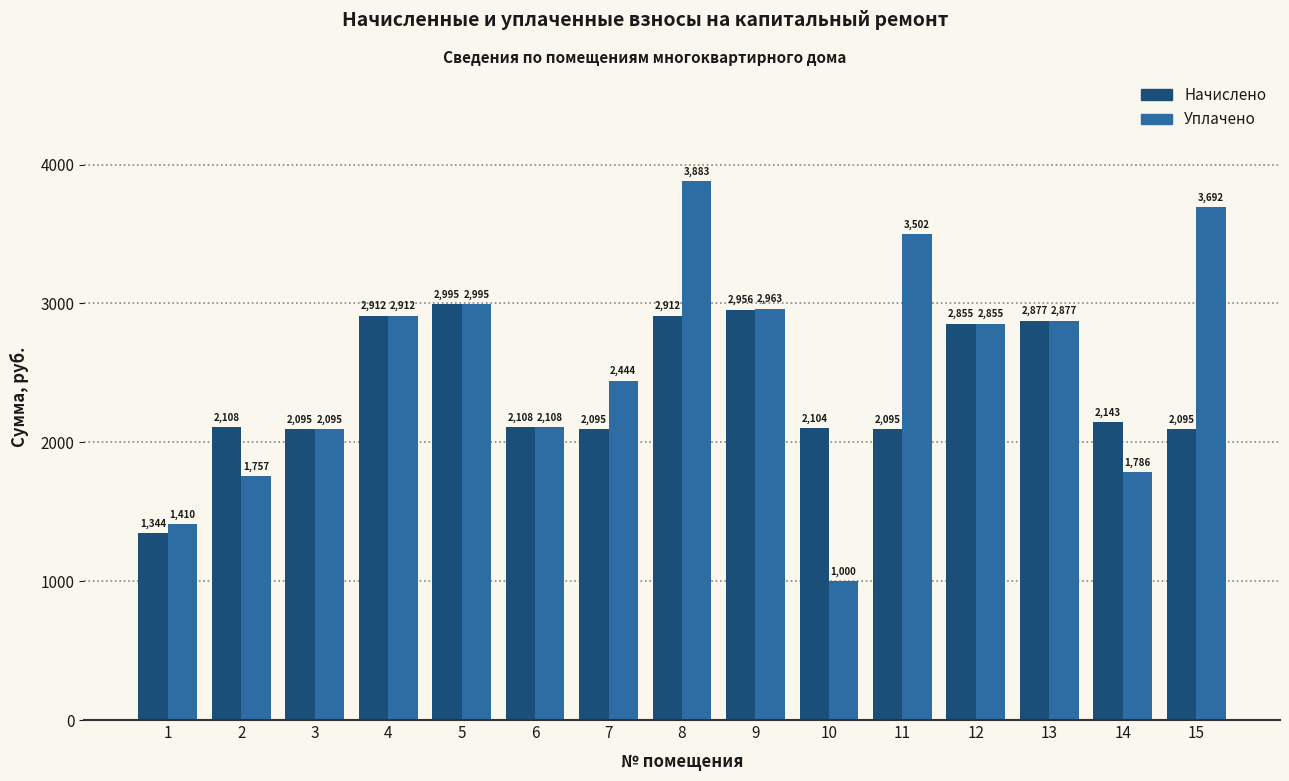

Is it true that Начислено equals 2143.3 at 14?

True